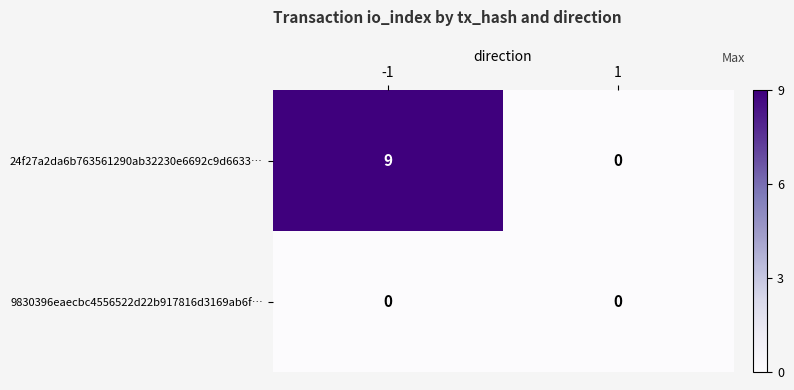

How many values in 24f27a2da6b763561290ab32230e6692c9d6633… are above zero?

1